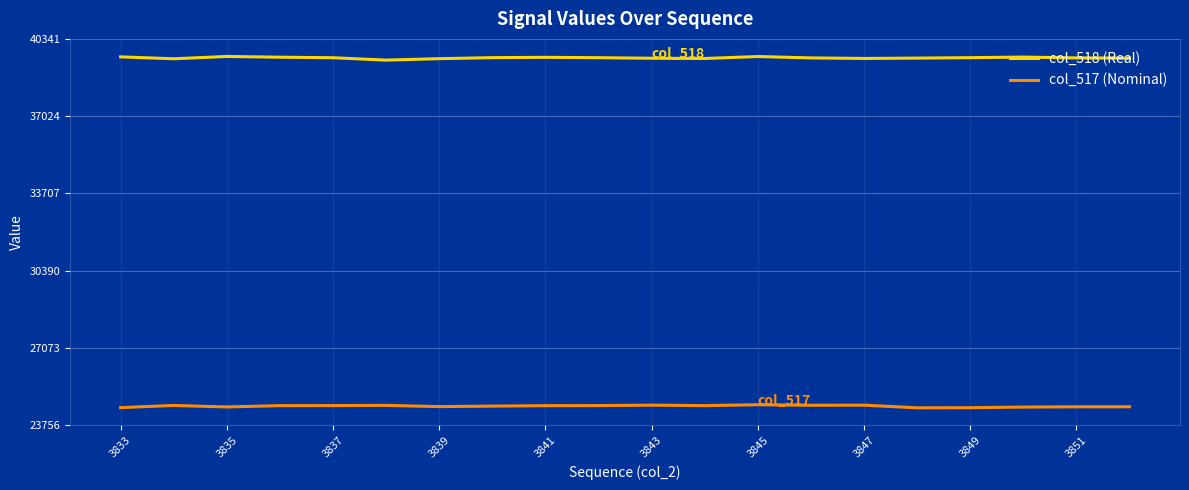

True or false: col_517 (Nominal) and col_518 (Real) intersect in this chart.

False